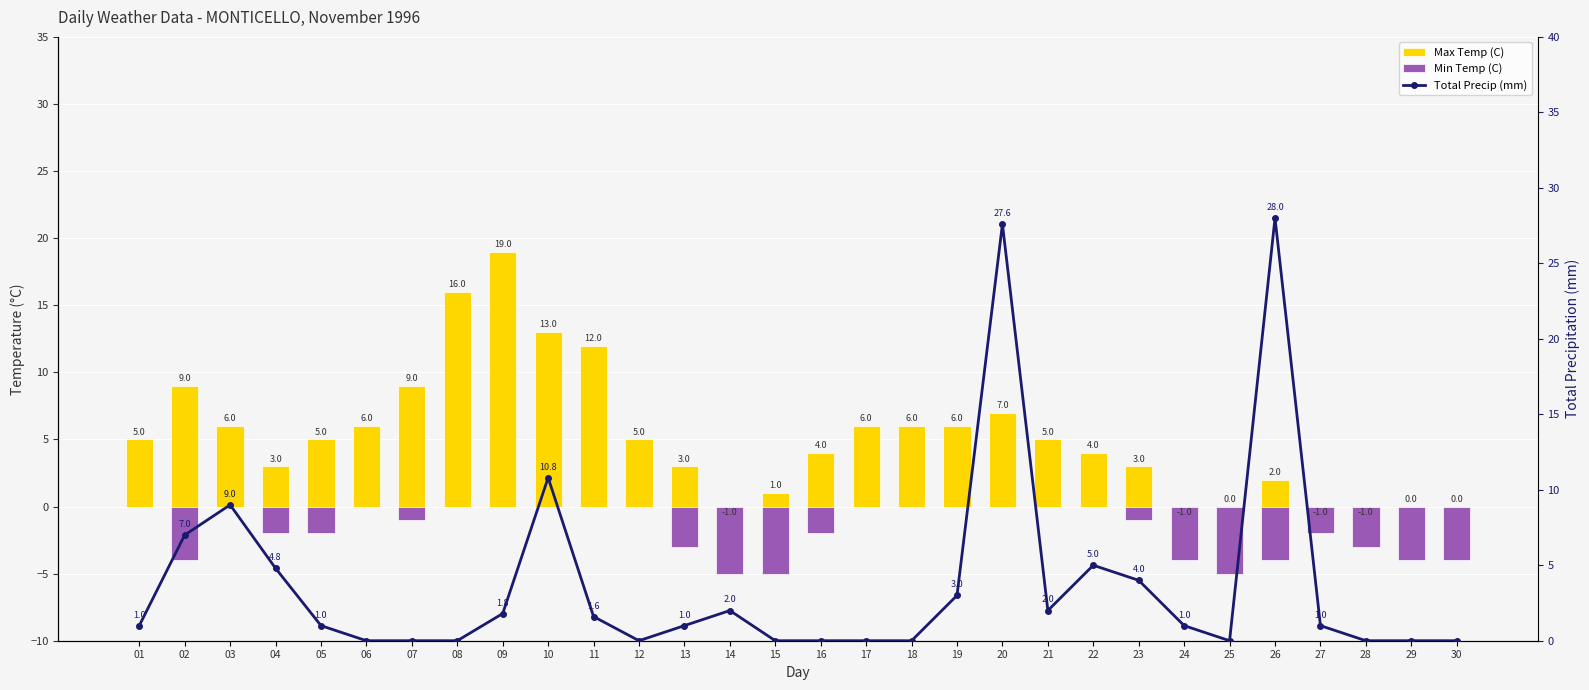

What is the sum of all Total Precip (mm) values?

111.6